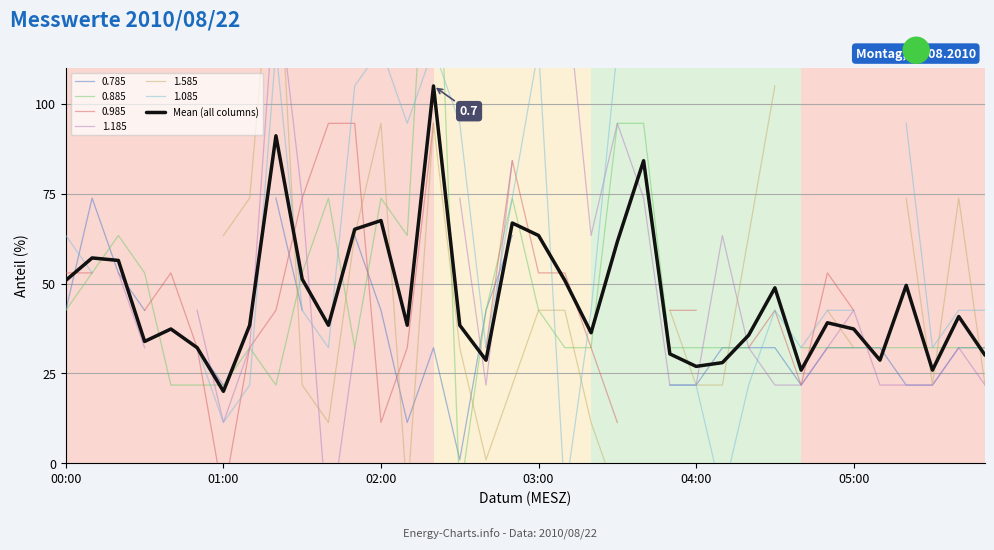

What is the minimum value for Mean (all columns)?

20.0